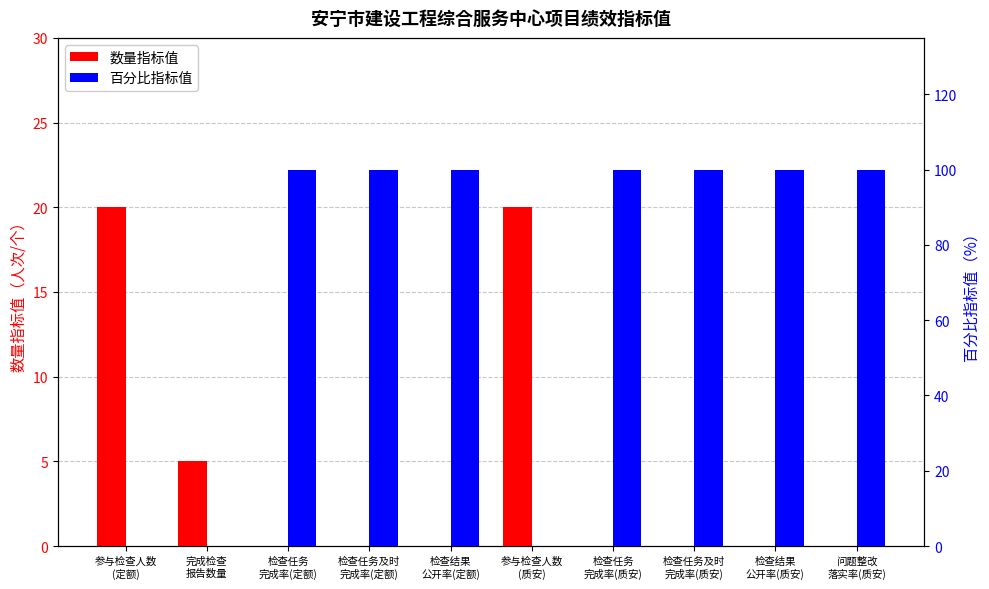

What is the maximum value shown in the chart?

100